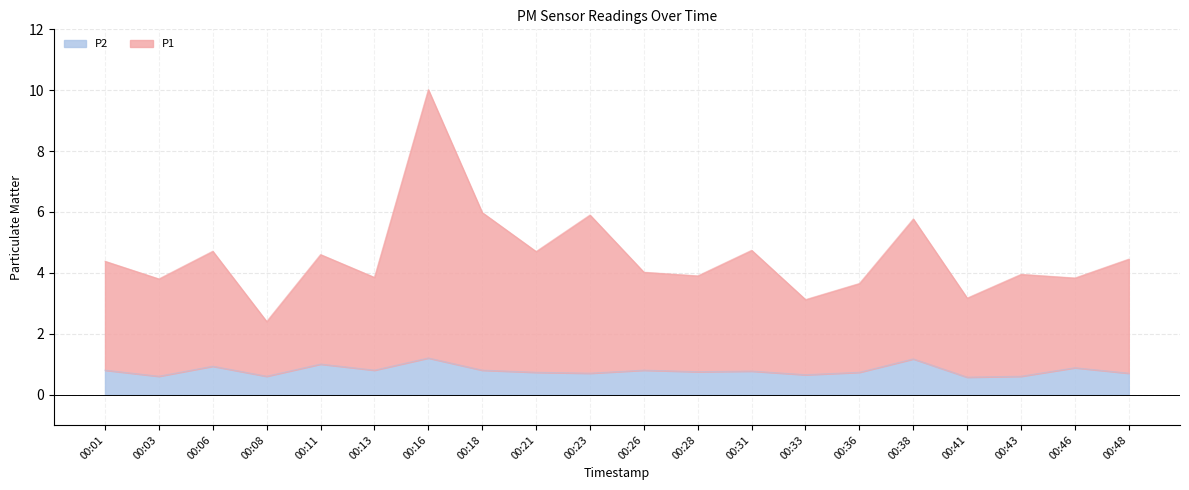

Which label corresponds to the smallest value in the chart?

00:41